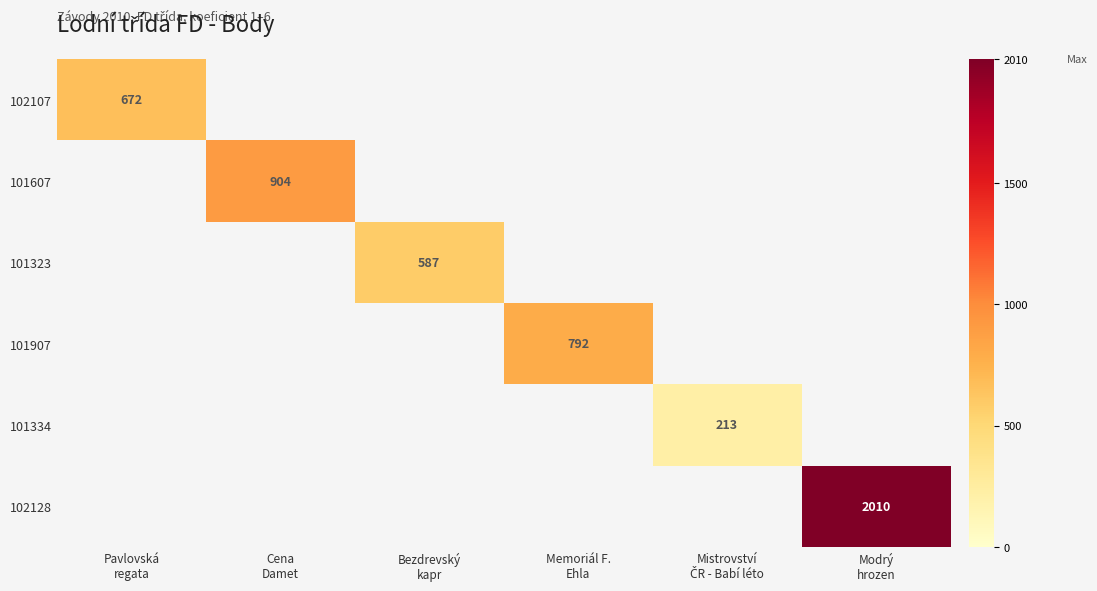

What is the total value across all series at Memoriál F.
Ehla?

792